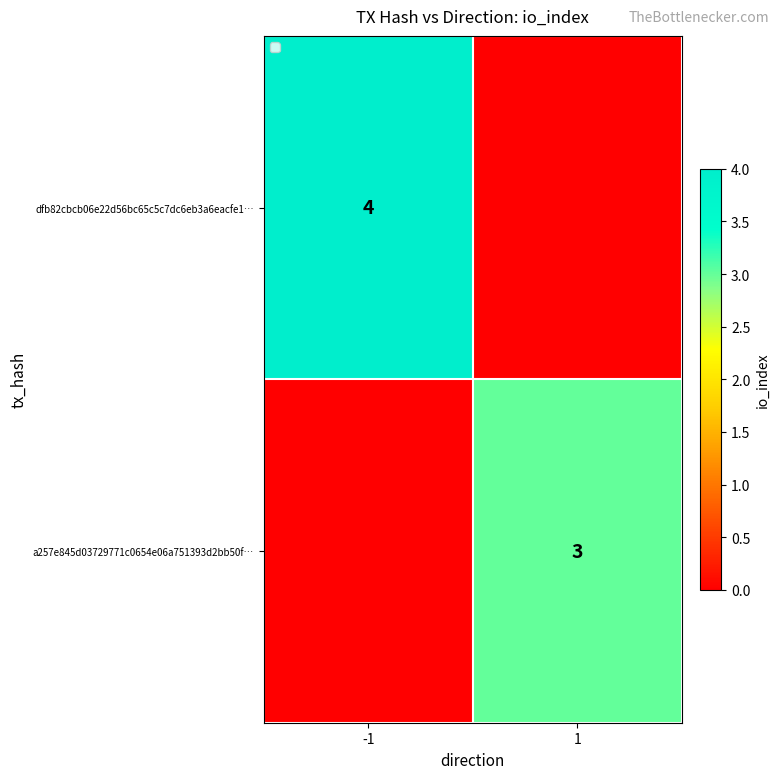

The value of dfb82cbcb06e22d56bc65c5c7dc6eb3a6eacfe1… at -1 is 4. True or false?

True